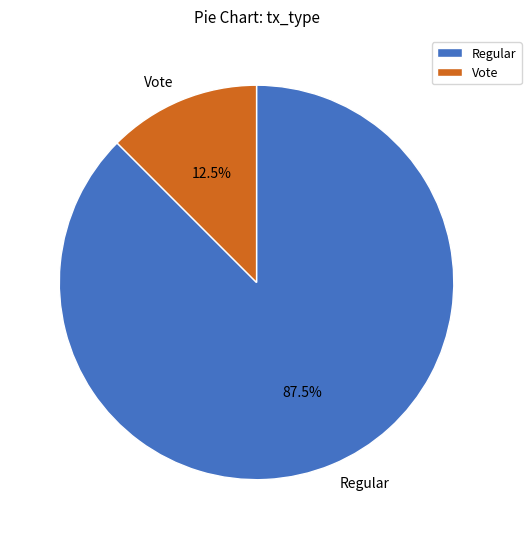

Which slice is the largest?

Regular